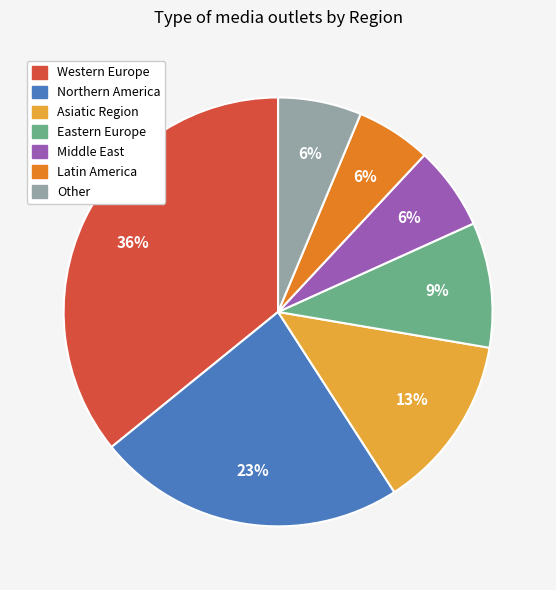

What percentage is the Eastern Europe slice, to the nearest percent?

9%